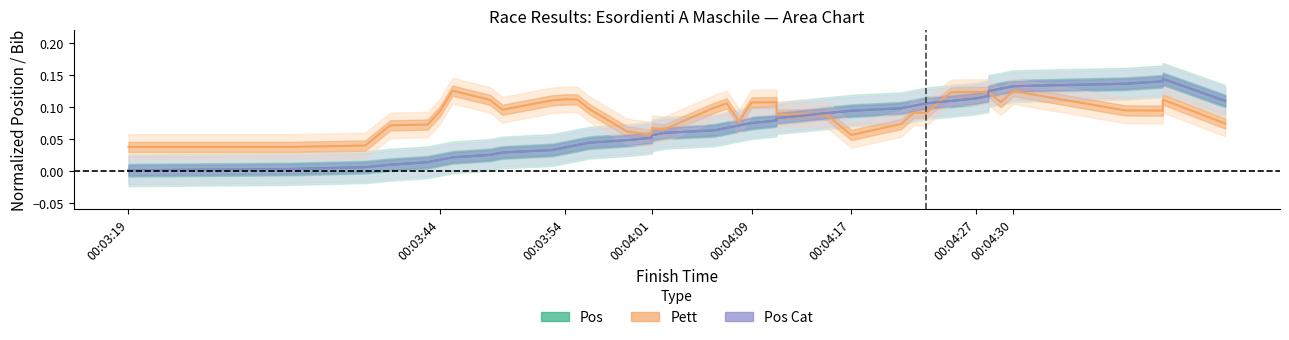

At which category does Pos reach its first local peak?

00:04:42